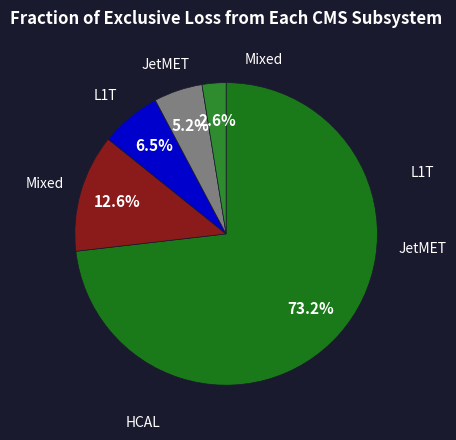

How many slices are in this pie chart?

5